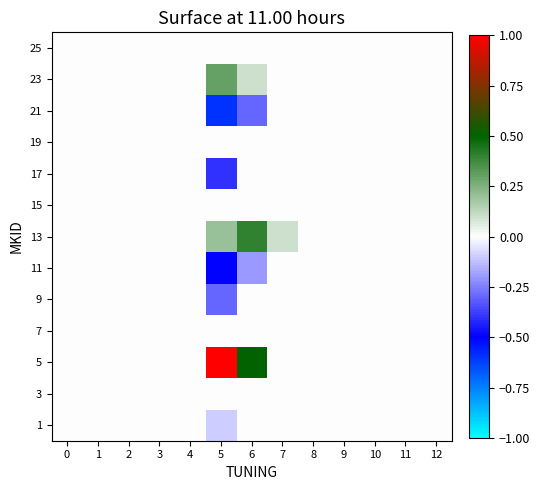

List the series in order of their peak value, highest first.

5, 13, 23, 1, 3, 7, 9, 11, 15, 17, 19, 21, 25